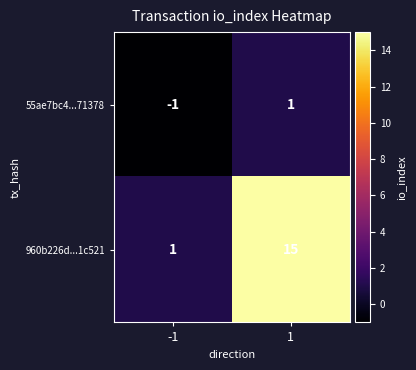

Which category has the highest value across all series?

1